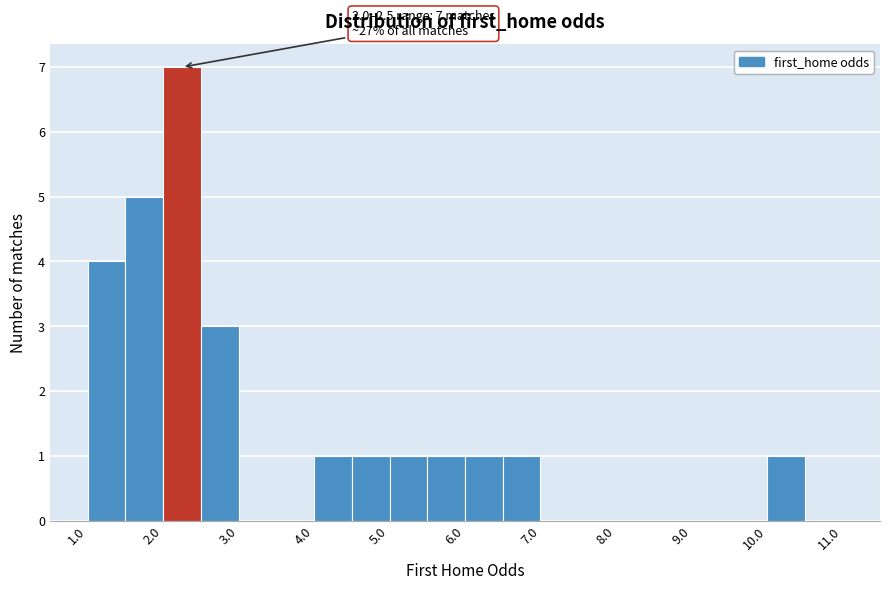

Which range on the x-axis has the tallest bar?

2.0 to 2.5